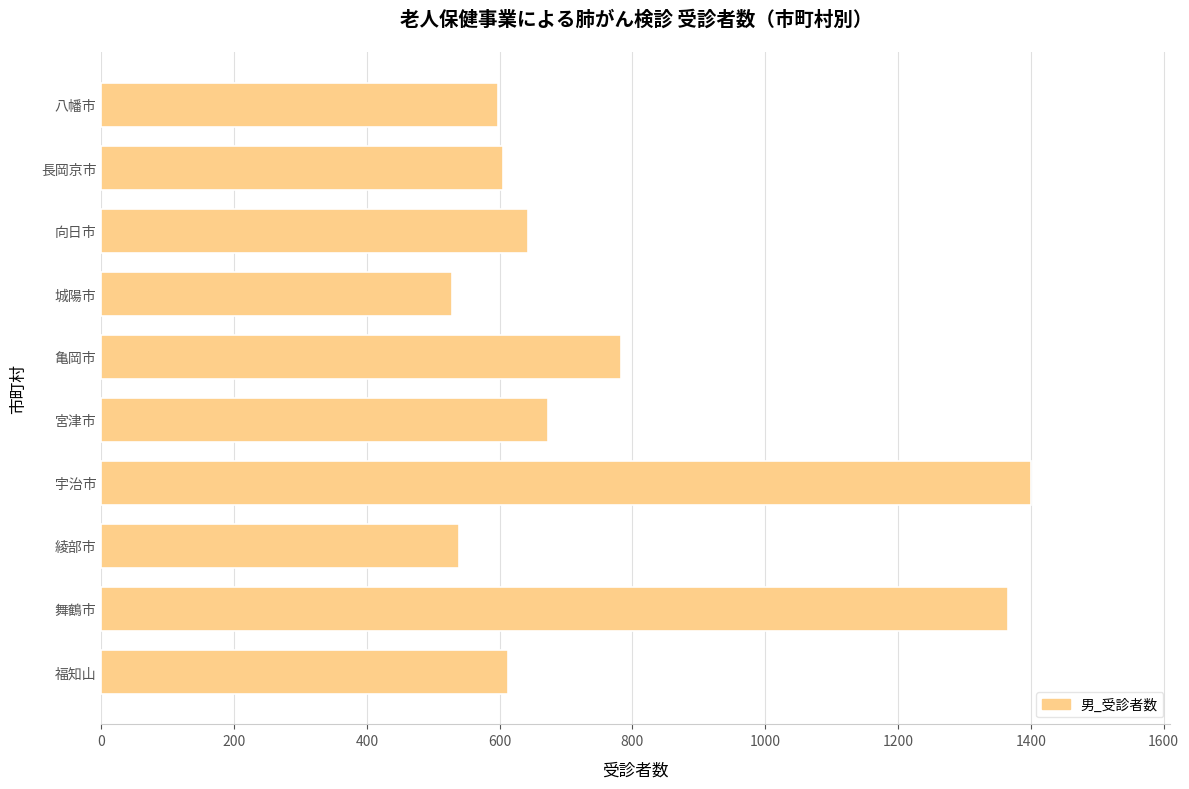

The chart shows a value of 303 at 八幡市. True or false?

False